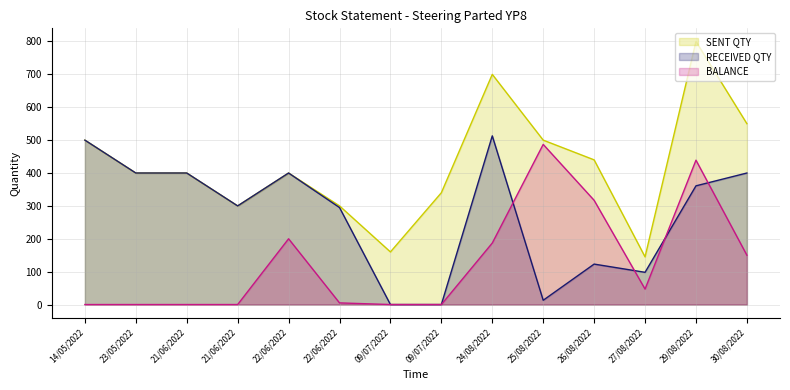

Reading left to right, extract all data points from this chart.

SENT QTY: 14/05/2022=500	23/05/2022=400	21/06/2022=400	21/06/2022=300	22/06/2022=400	22/06/2022=300	09/07/2022=160	09/07/2022=340	24/08/2022=700	25/08/2022=500	26/08/2022=440	27/08/2022=145	29/08/2022=800	30/08/2022=550
RECEIVED QTY: 14/05/2022=500	23/05/2022=400	21/06/2022=400	21/06/2022=300	22/06/2022=400	22/06/2022=295	09/07/2022=0	09/07/2022=0	24/08/2022=513	25/08/2022=13	26/08/2022=123	27/08/2022=98	29/08/2022=361	30/08/2022=400
BALANCE: 14/05/2022=0	23/05/2022=0	21/06/2022=0	21/06/2022=0	22/06/2022=200	22/06/2022=5	09/07/2022=0	09/07/2022=0	24/08/2022=187	25/08/2022=487	26/08/2022=317	27/08/2022=47	29/08/2022=439	30/08/2022=150